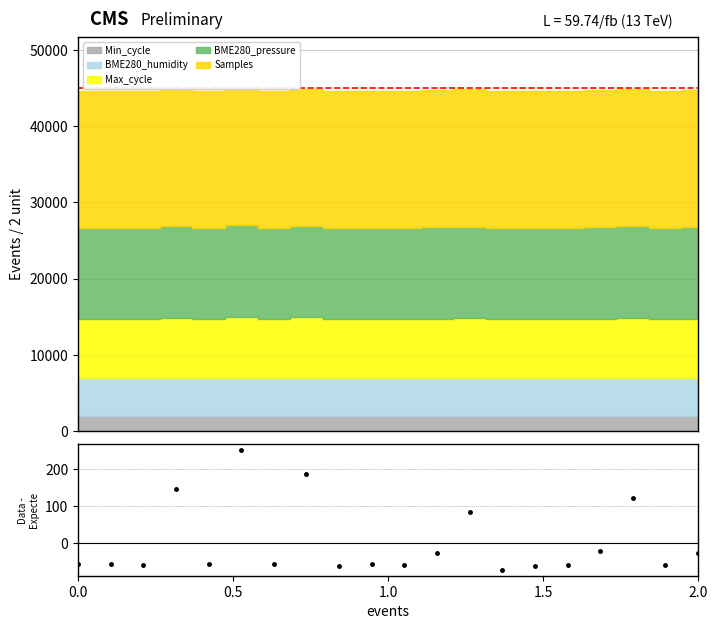

How many data points are less than -56?

12